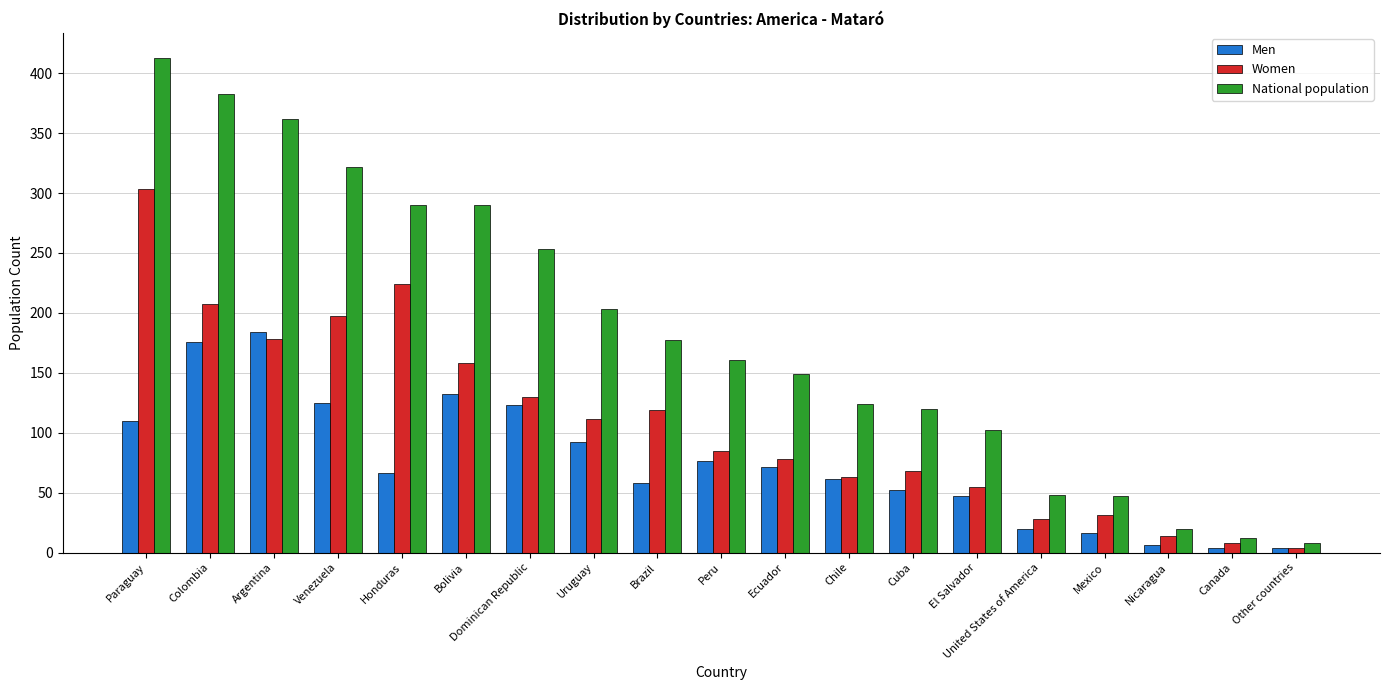

What is the difference between the highest and lowest values at Uruguay?

111